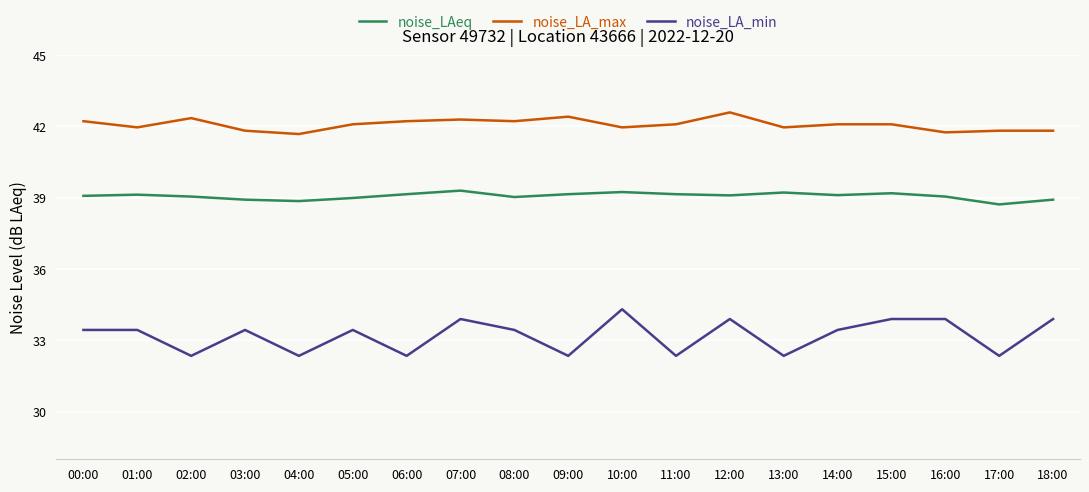

Where does the noise_LA_min series first go above 33?

00:00